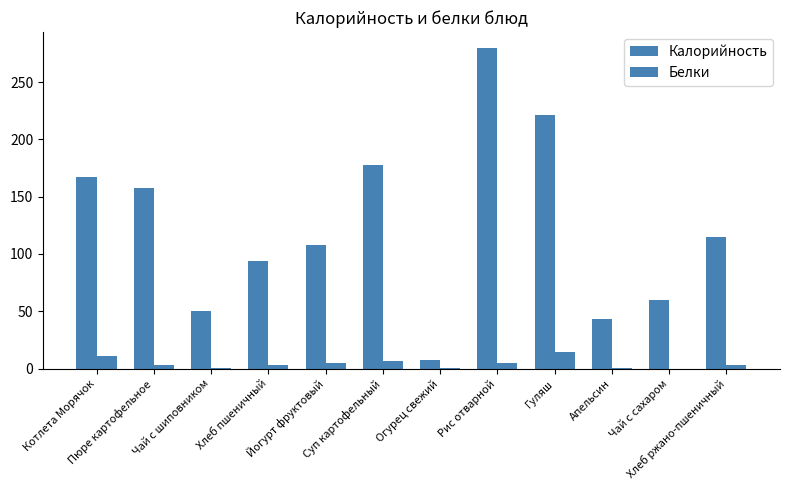

List the series in order of their overall mean, lowest first.

Белки, Калорийность